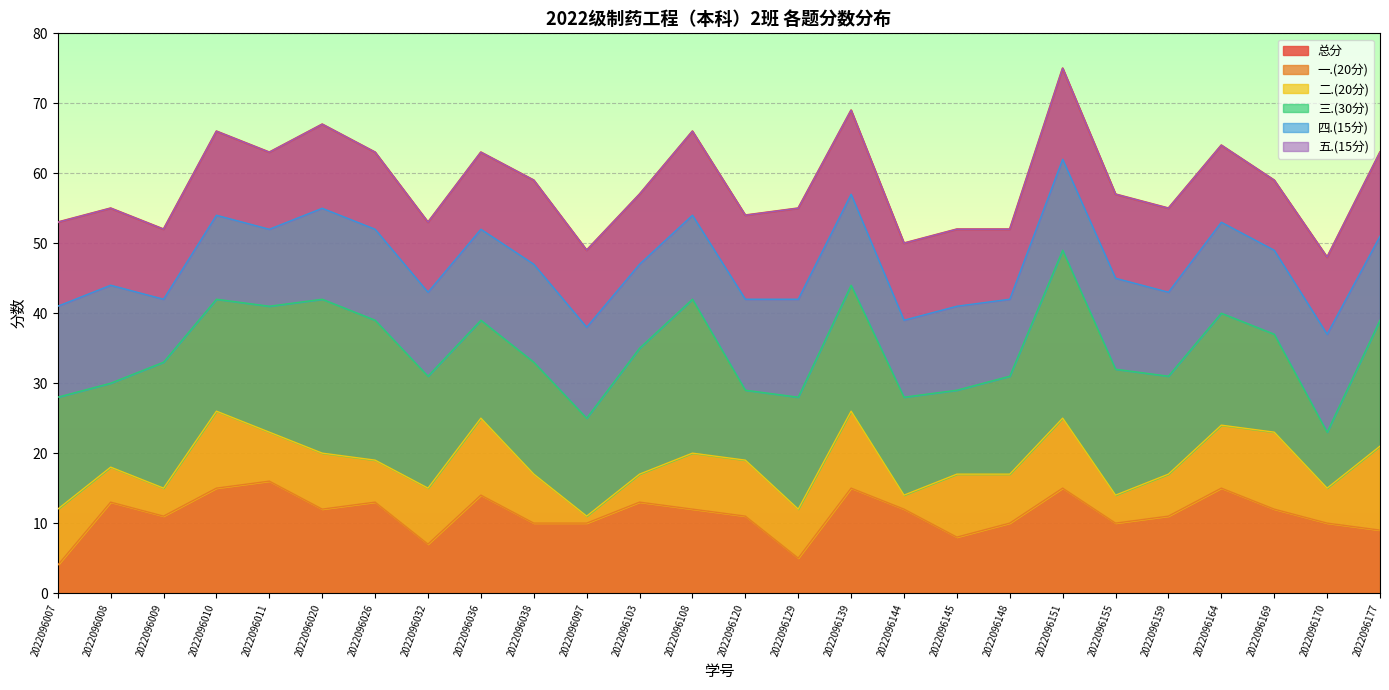

Between 2022096008 and 2022096036, which series saw the biggest shift?

总分